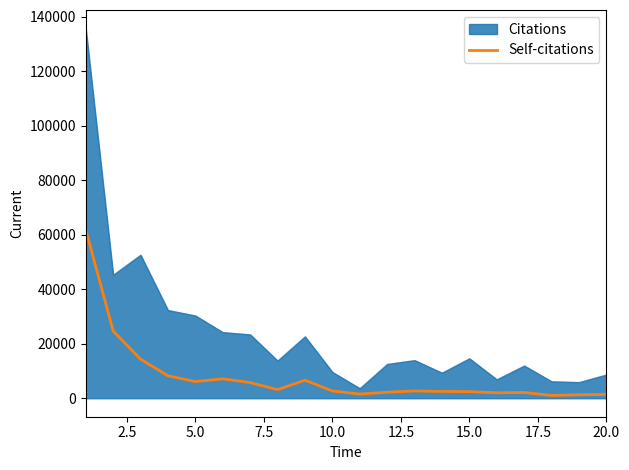

List the series in order of their peak value, lowest first.

Self-citations, Citations